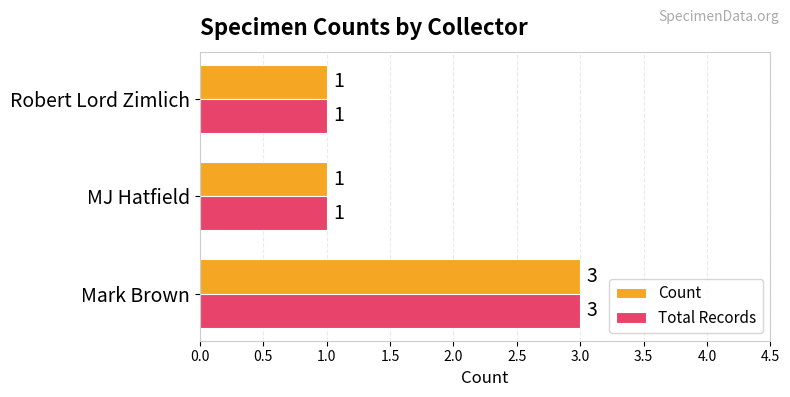

What is the difference between the maximum and second lowest values in the Total Records series?

2